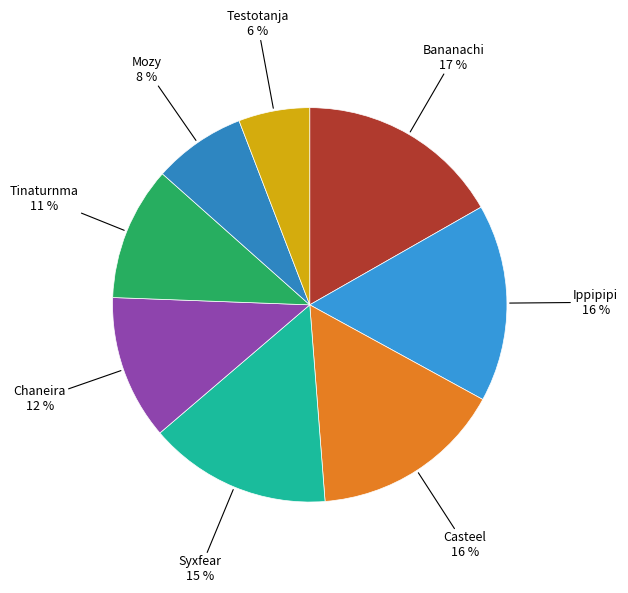

How many slices are in this pie chart?

8